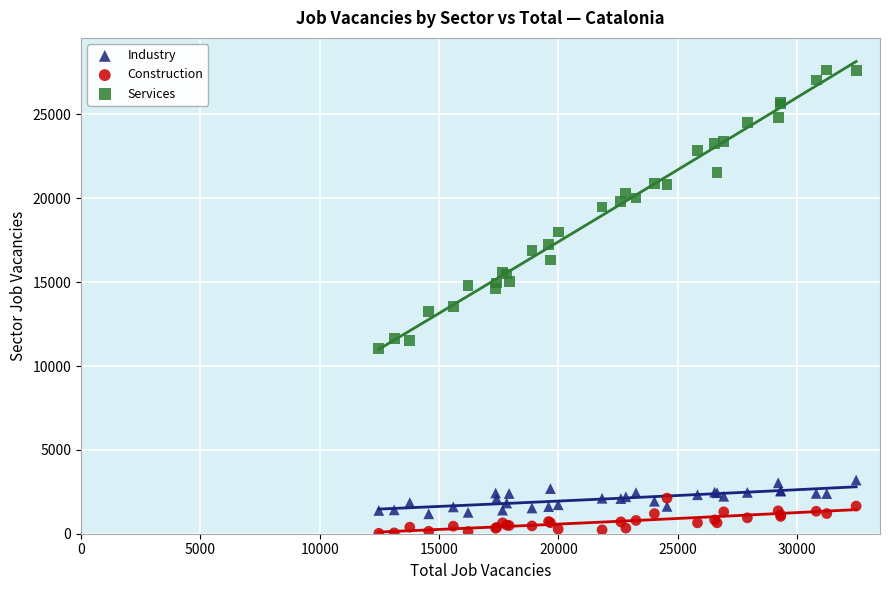

Which series contains the highest Y value?

Services